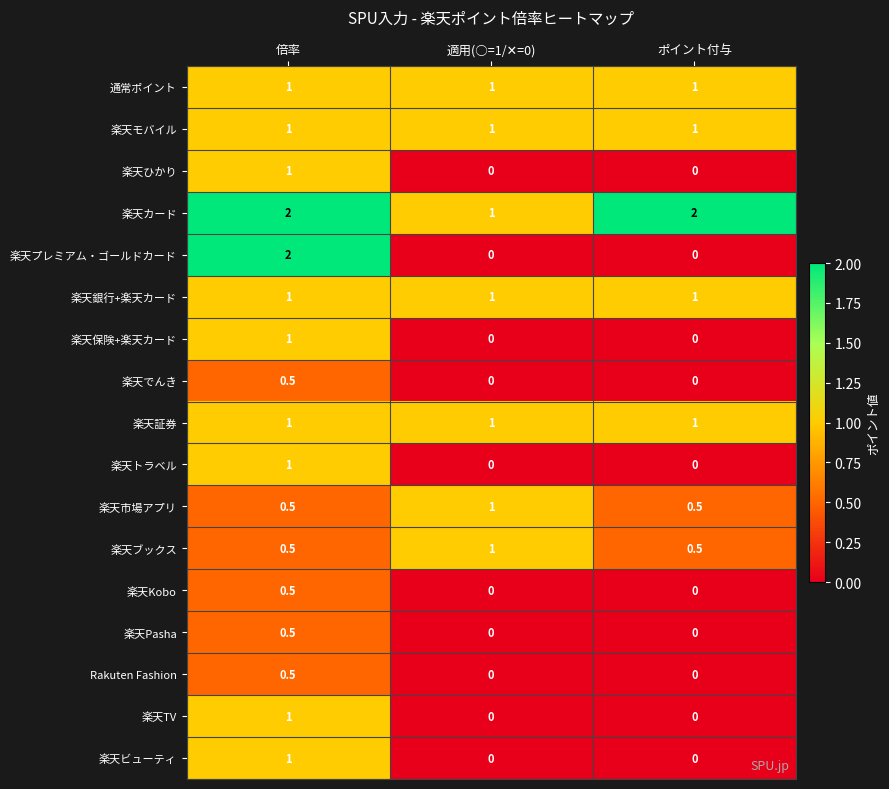

The value of 楽天トラベル at ポイント付与 is 0.0. True or false?

True